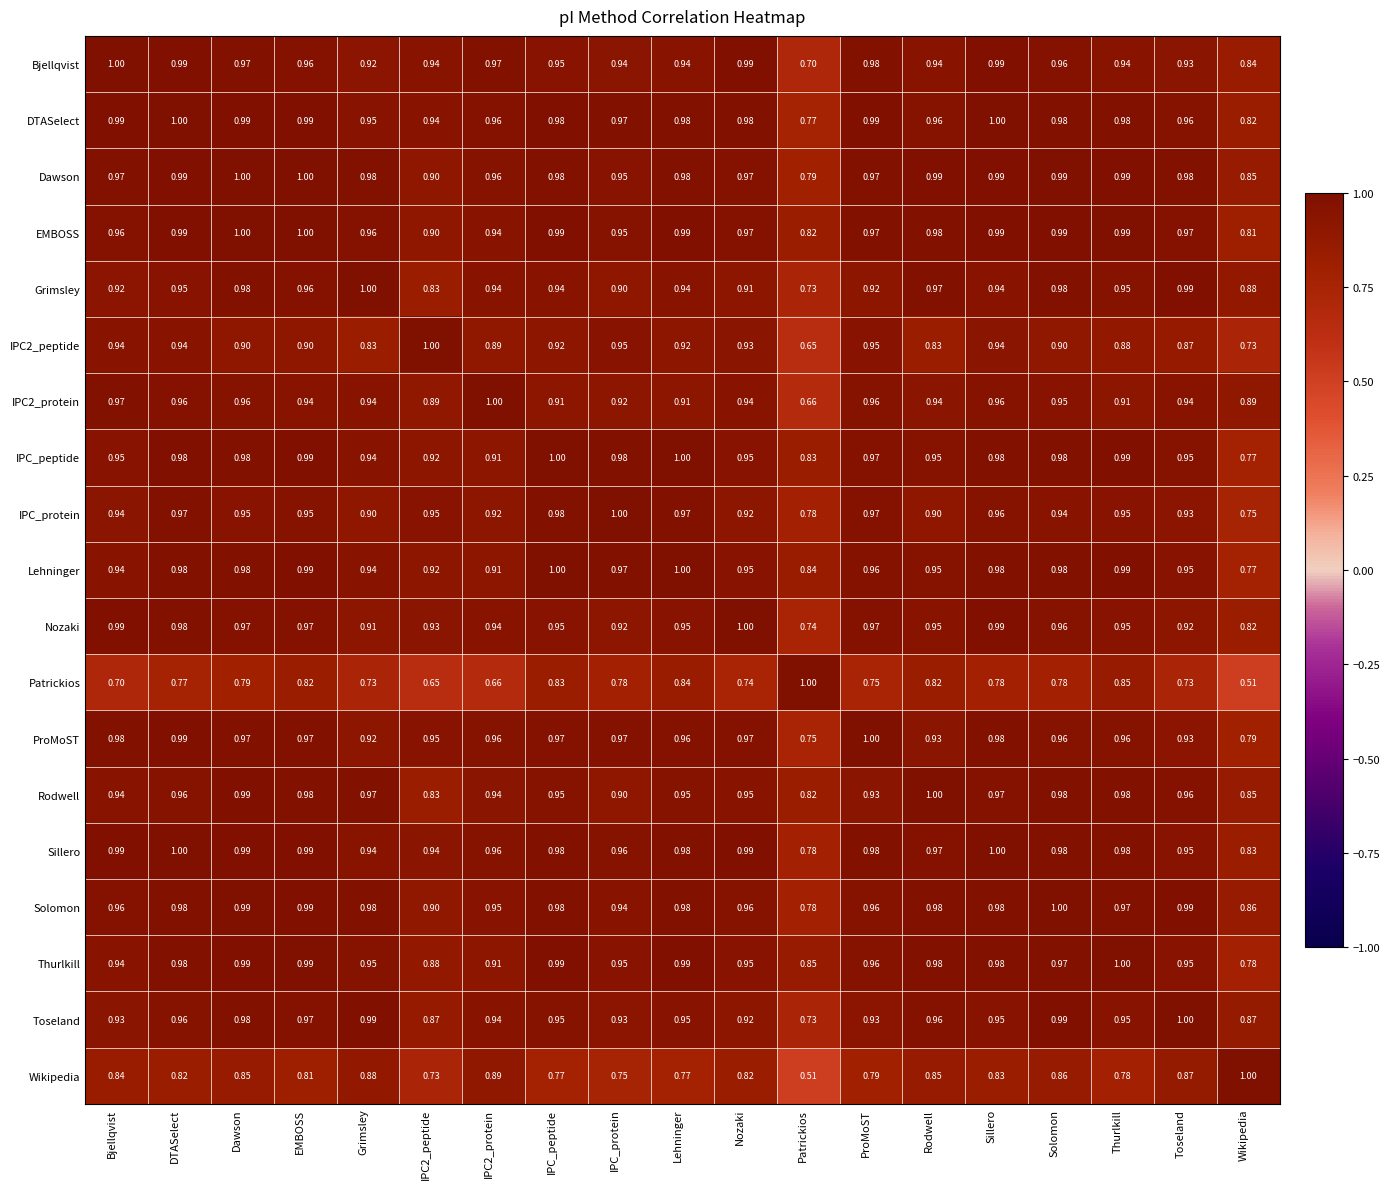

At which label is IPC2_protein closest to 0?

Patrickios